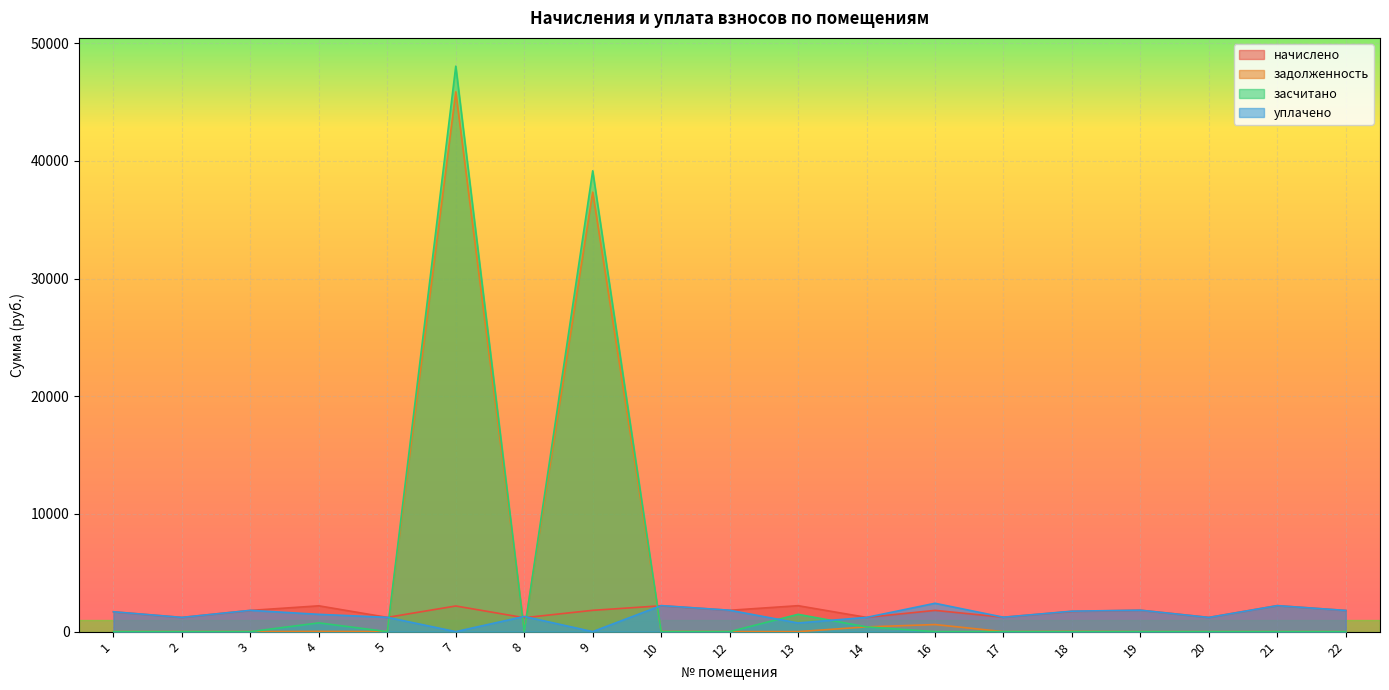

Reading left to right, list all the values displayed in this chart.

начислено: 1=1681.3	2=1205.6	3=1802.9	4=2193.8	5=1209.3	7=2179.0	8=1183.5	9=1810.3	10=2197.4	12=1814.0	13=2204.8	14=1209.3	16=1806.6	17=1224.1	18=1718.1	19=1821.4	20=1205.6	21=2208.5	22=1799.2
задолженность: 1=5.5	2=4.3	3=5.5	4=18.7	5=7.1	7=45874.7	8=105.5	9=37348.9	10=14.8	12=4.2	13=0.0	14=403.1	16=602.2	17=0.0	18=19.7	19=0.0	20=0.0	21=0.0	22=0.0
засчитано: 1=0.0	2=0.0	3=0.0	4=743.9	5=0.0	7=48053.8	8=0.0	9=39159.2	10=0.0	12=0.0	13=1469.9	14=403.1	16=0.0	17=0.0	18=0.0	19=0.0	20=0.0	21=0.0	22=0.0
уплачено: 1=1686.8	2=1210.0	3=1808.4	4=1468.5	5=1216.4	7=0.0	8=1289.0	9=0.0	10=2212.3	12=1818.2	13=734.9	14=1209.3	16=2408.8	17=1224.1	18=1737.9	19=1821.4	20=1205.6	21=2208.5	22=1799.2